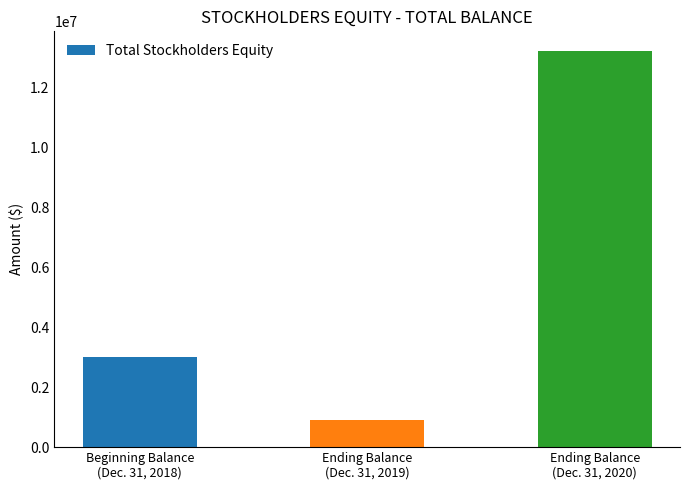

Rank the categories by value from lowest to highest.

Ending Balance
(Dec. 31, 2019), Beginning Balance
(Dec. 31, 2018), Ending Balance
(Dec. 31, 2020)